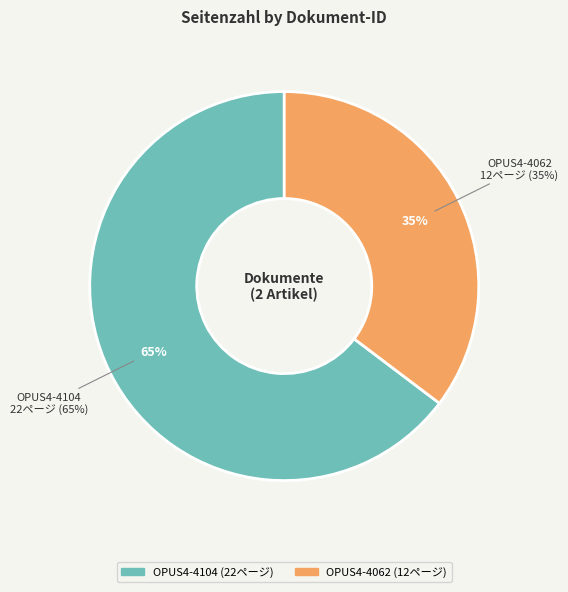

Is the sum of OPUS4-4104 and OPUS4-4062 greater than half?

Yes